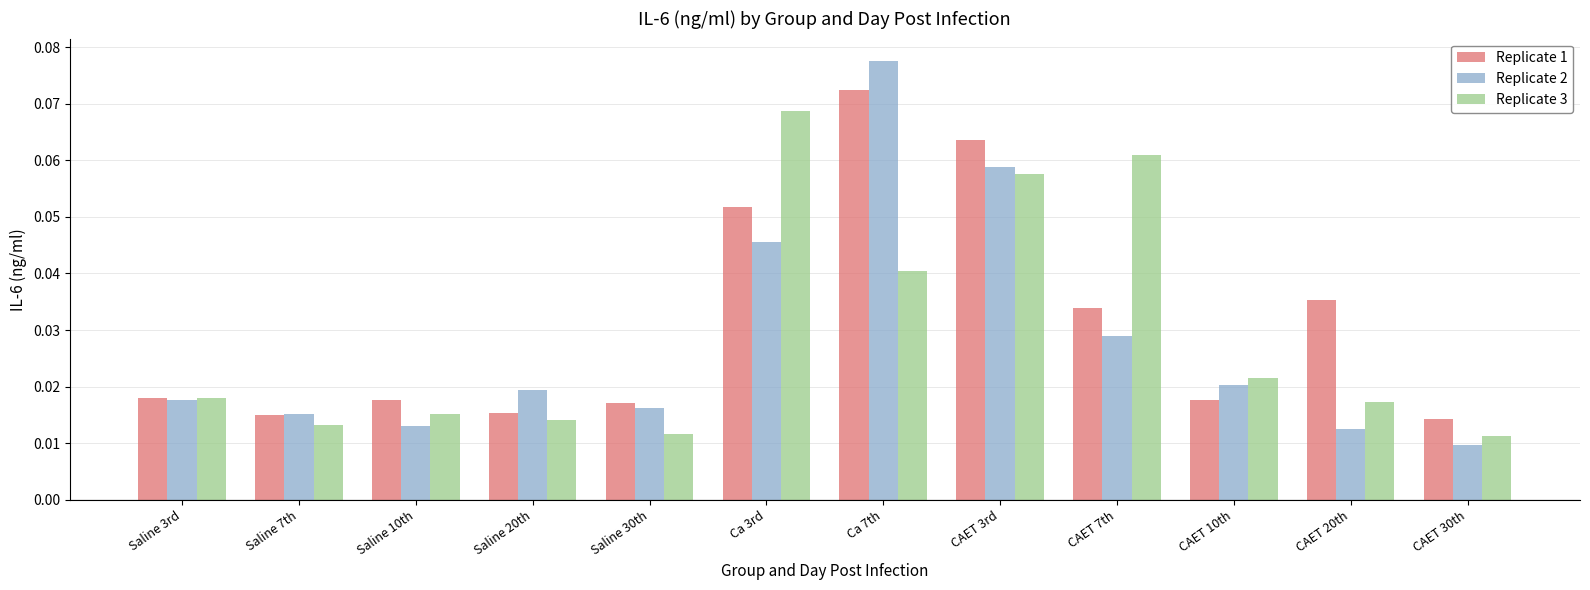

Which category has the lowest value in the Replicate 1 series?

CAET 30th